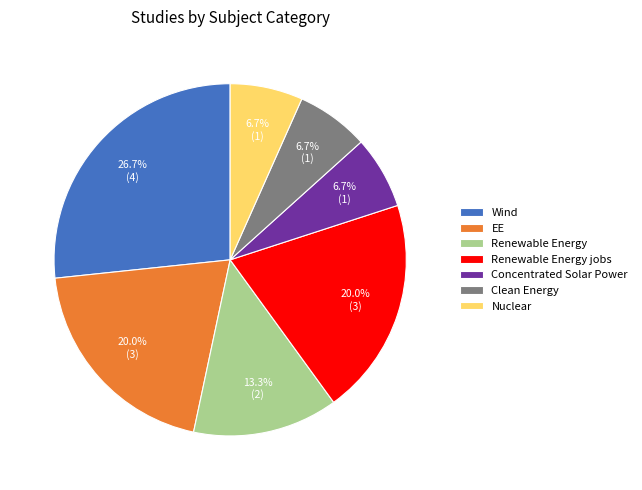

To the nearest percent, what portion does Clean Energy represent?

7%